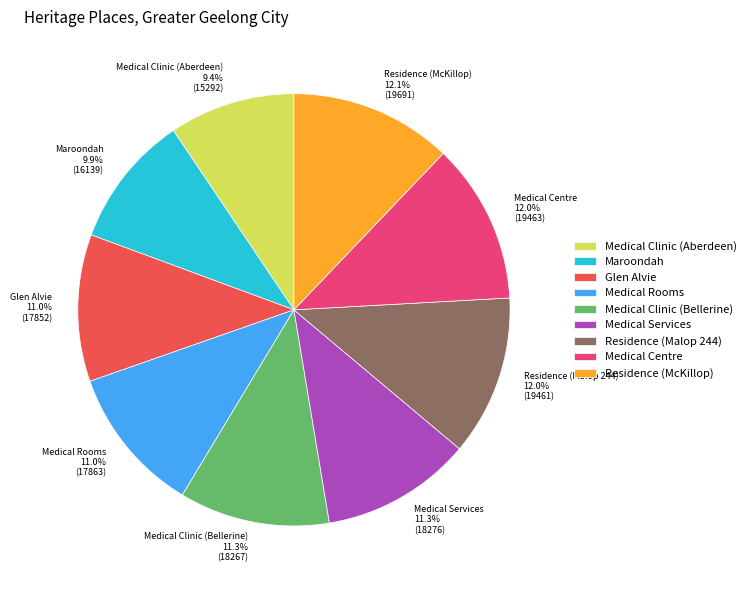

Which slice is the smallest?

Medical Clinic (Aberdeen)